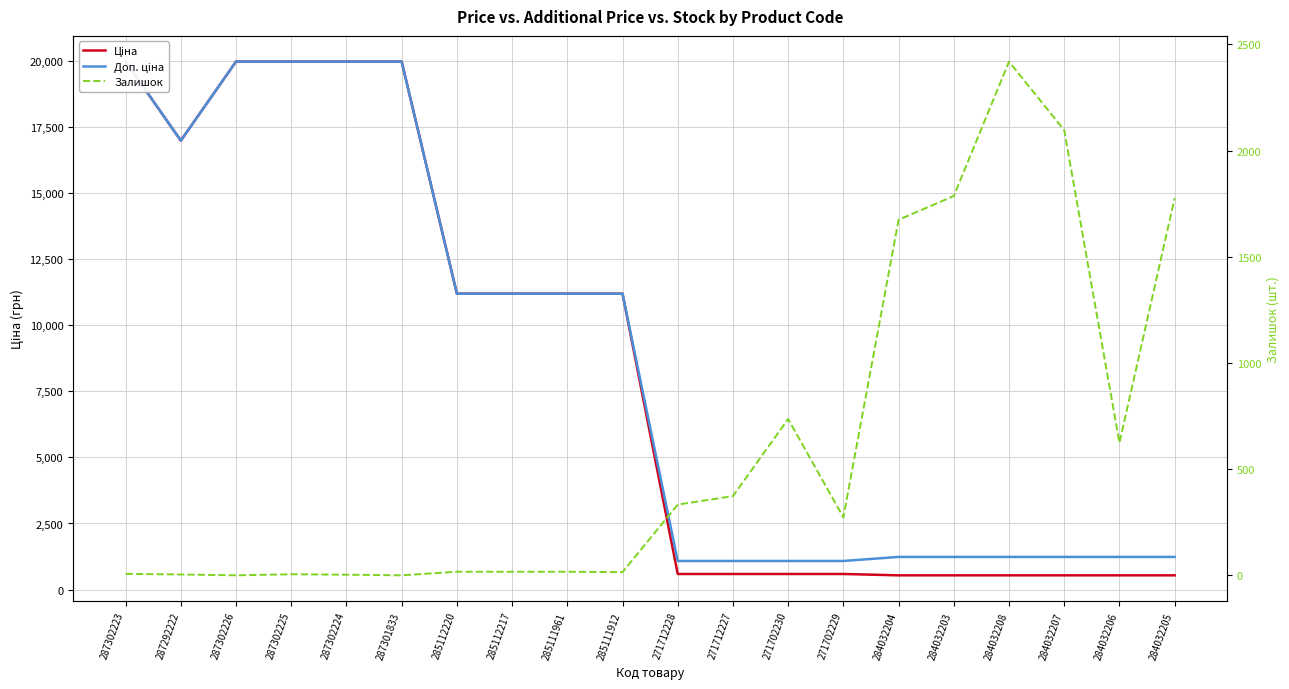

What is the approximate value of Залишок at 271712227?

373.0